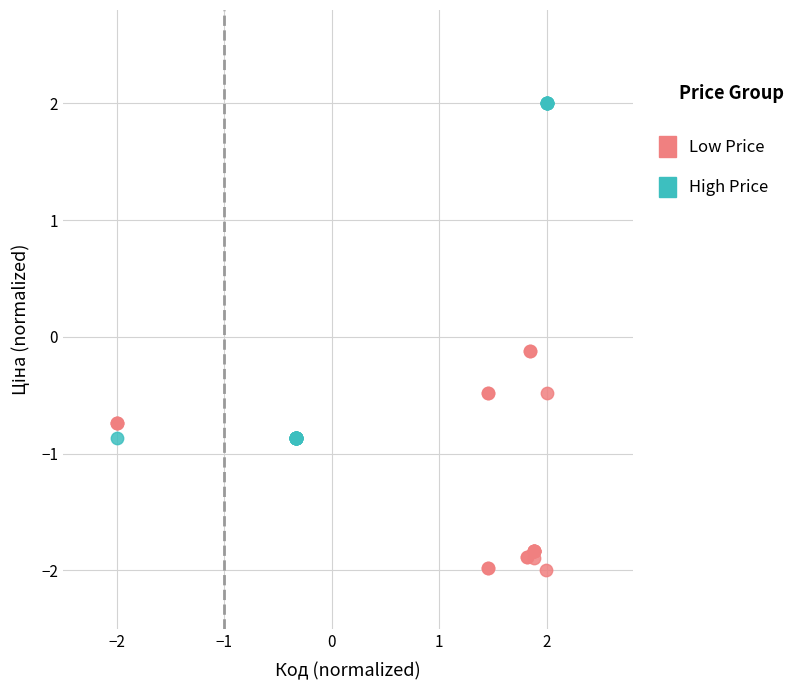

Which series reaches the minimum Y coordinate?

Low Price